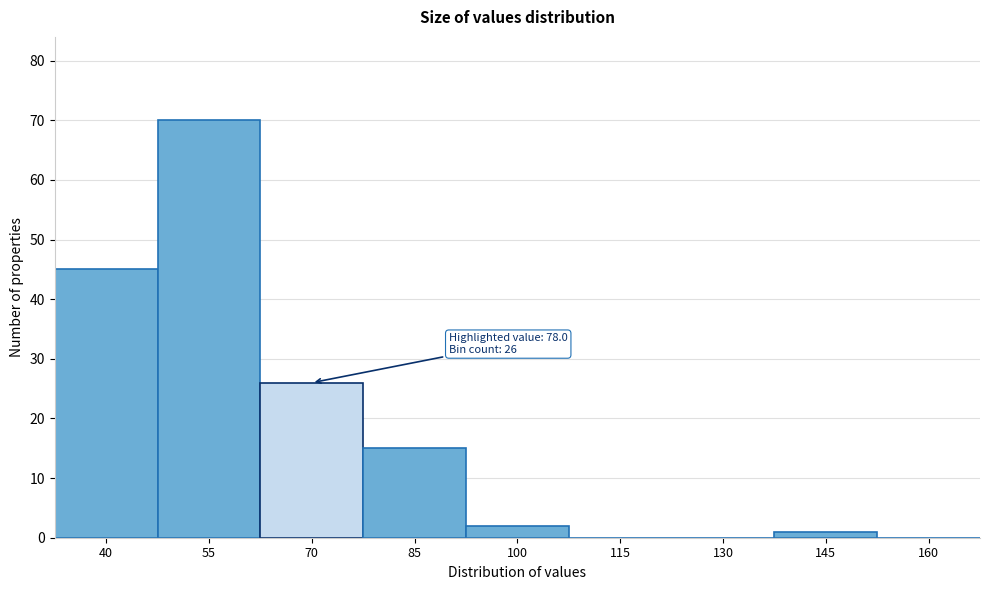

Reading left to right, list all the values displayed in this chart.

40=45	55=70	70=26	85=15	100=2	115=0	130=0	145=1	160=0